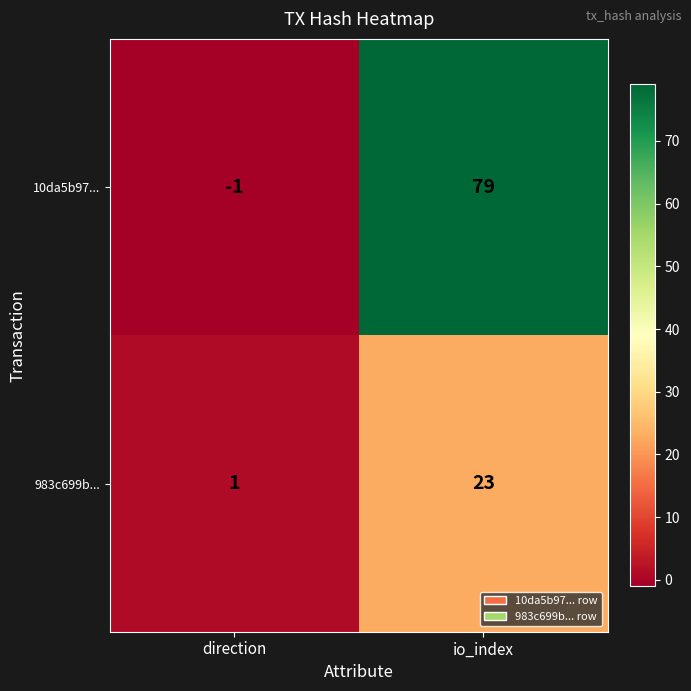

What is the spread (max minus min) of values at io_index?

56